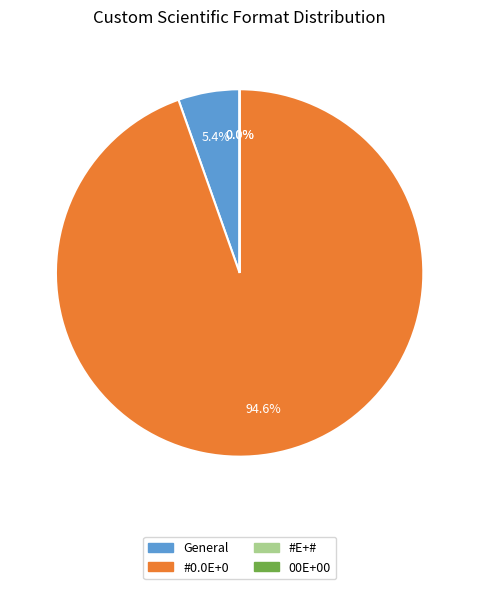

Is there a majority slice in this chart?

Yes